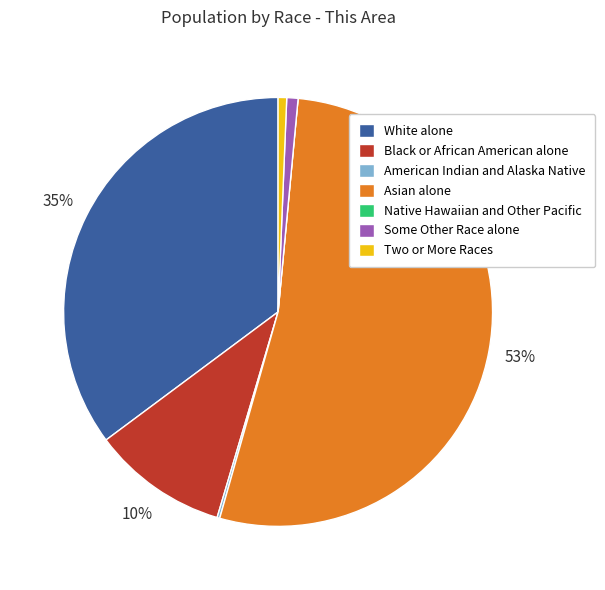

To the nearest percent, what percentage of the pie is Asian alone?

53%